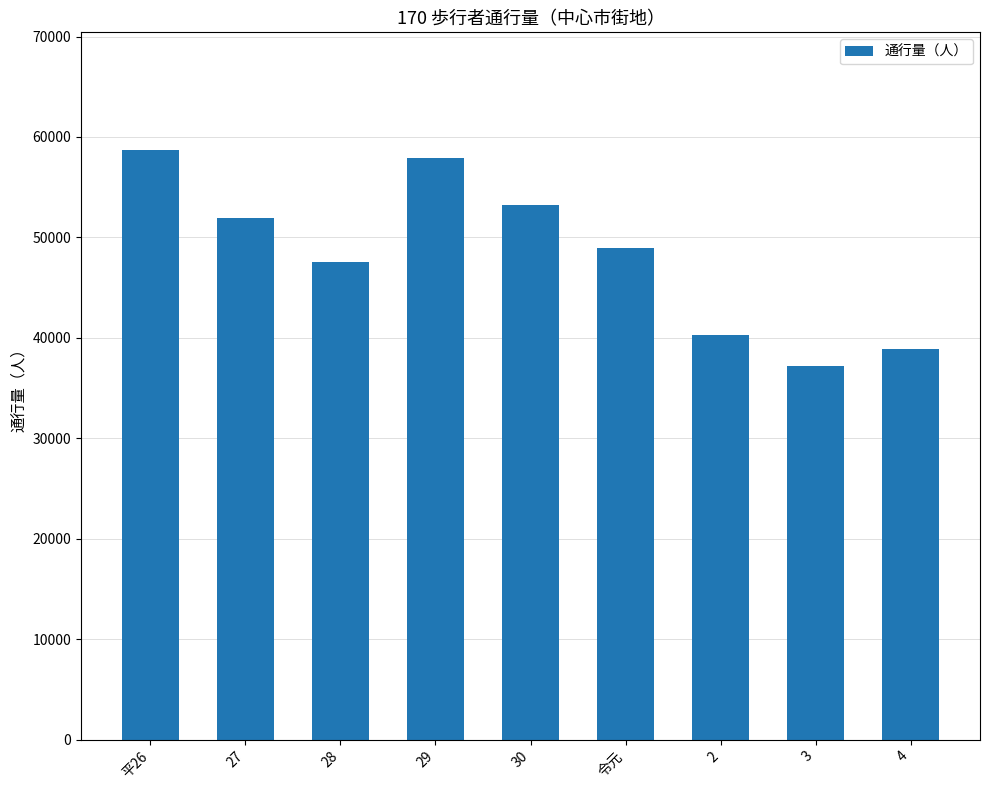

Is it true that the value at 29 is 57939?

True